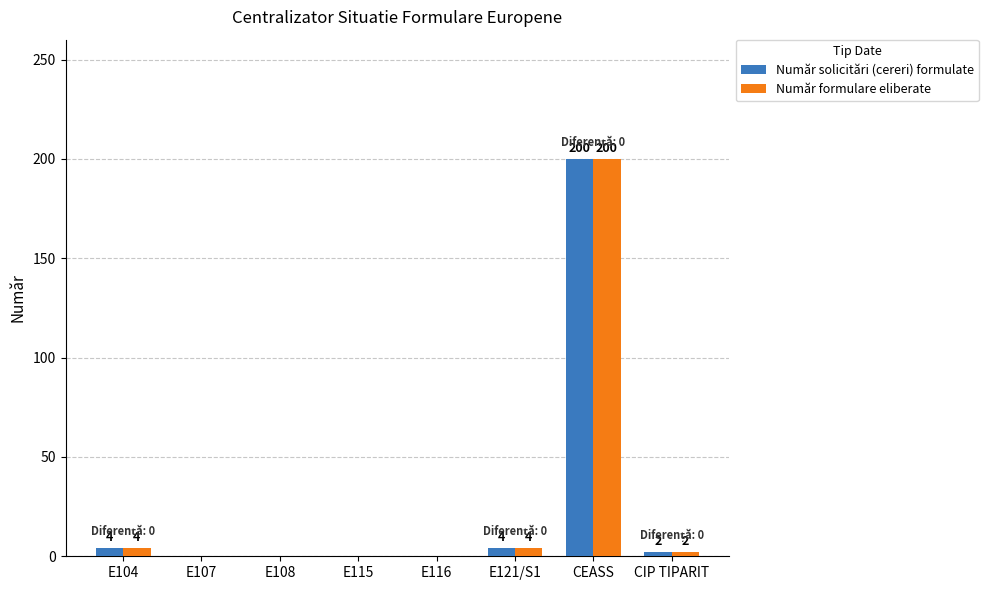

What is the total value across all series at CEASS?

400